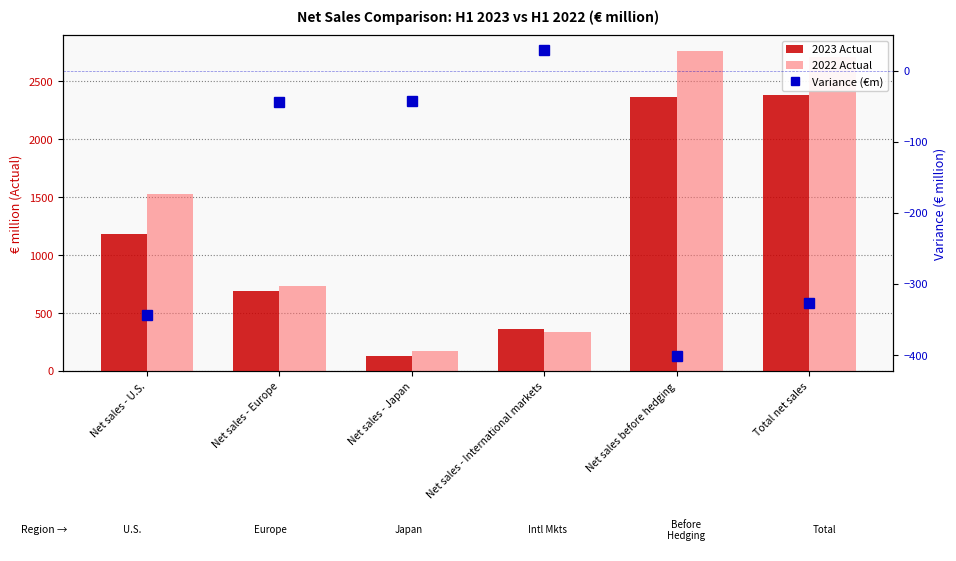

True or false: 2022 Actual has a value of 2705 at Total net sales.

True